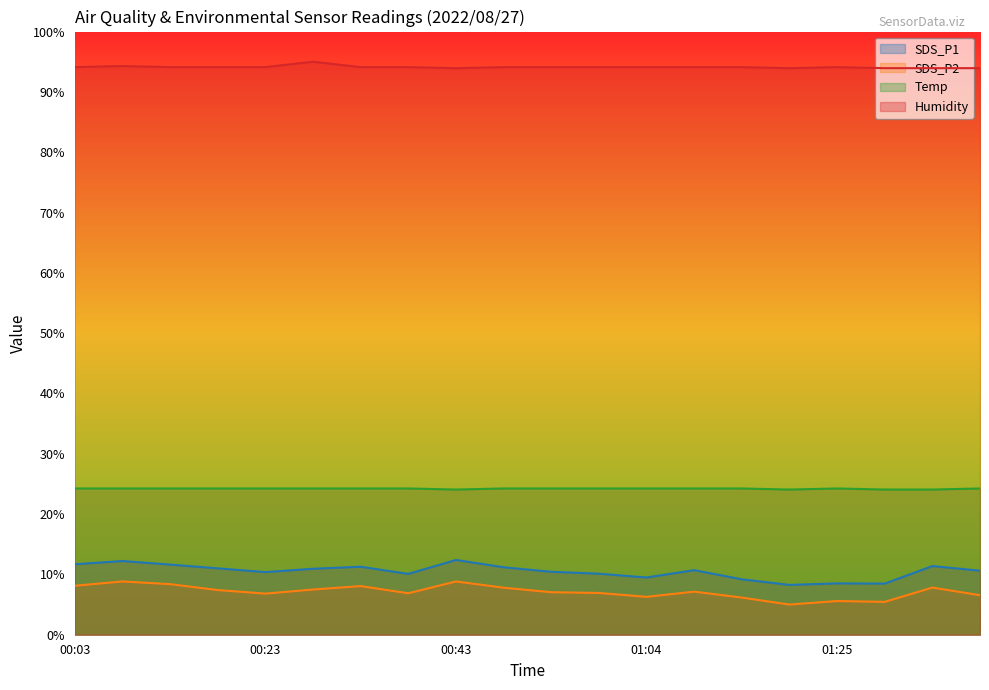

At which category does the chart reach its peak across all series?

00:28